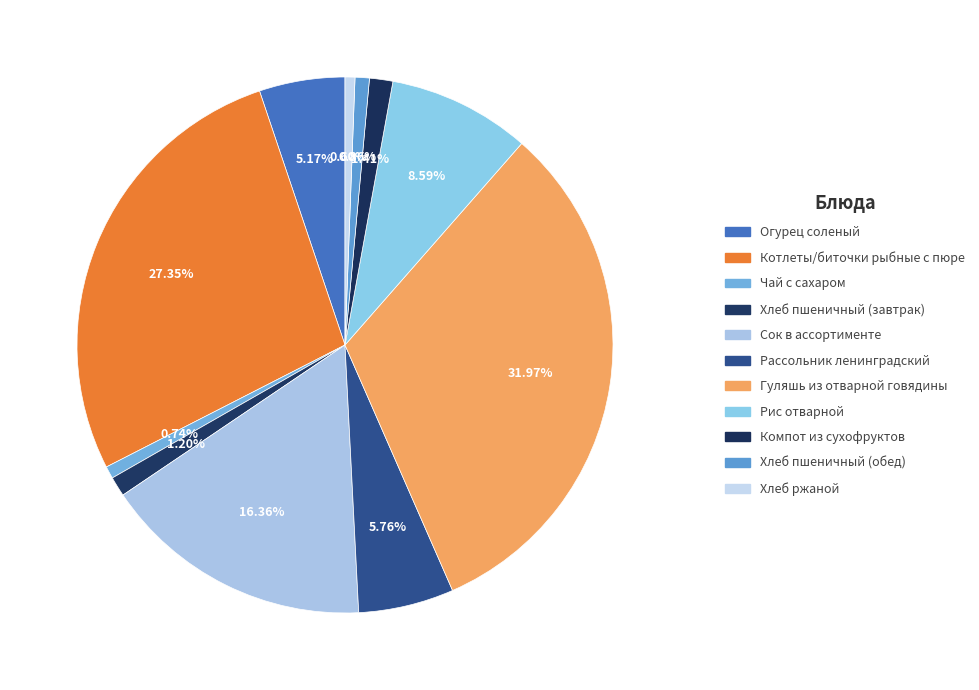

Rank the categories by value from lowest to highest.

Хлеб ржаной, Чай с сахаром, Хлеб пшеничный (обед), Хлеб пшеничный (завтрак), Компот из сухофруктов, Огурец соленый, Рассольник ленинградский, Рис отварной, Сок в ассортименте, Котлеты/биточки рыбные с пюре, Гуляшь из отварной говядины